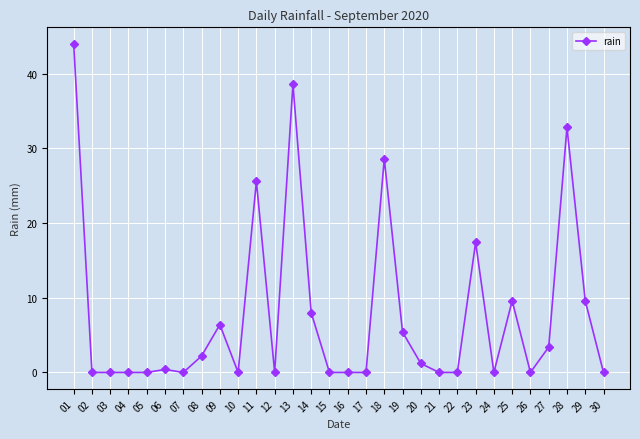

Reading right to left, transcribe all the data shown in this chart.

0.0	9.6	32.8	3.4	0.0	9.6	0.0	17.4	0.0	0.0	1.2	5.4	28.6	0.0	0.0	0.0	8.0	38.6	0.0	25.6	0.0	6.4	2.2	0.0	0.4	0.0	0.0	0.0	0.0	44.0